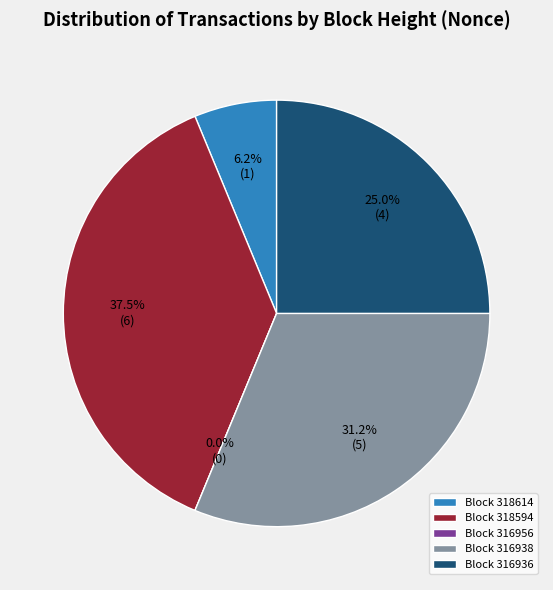

How much of the chart is everything except 318614?

93.8%